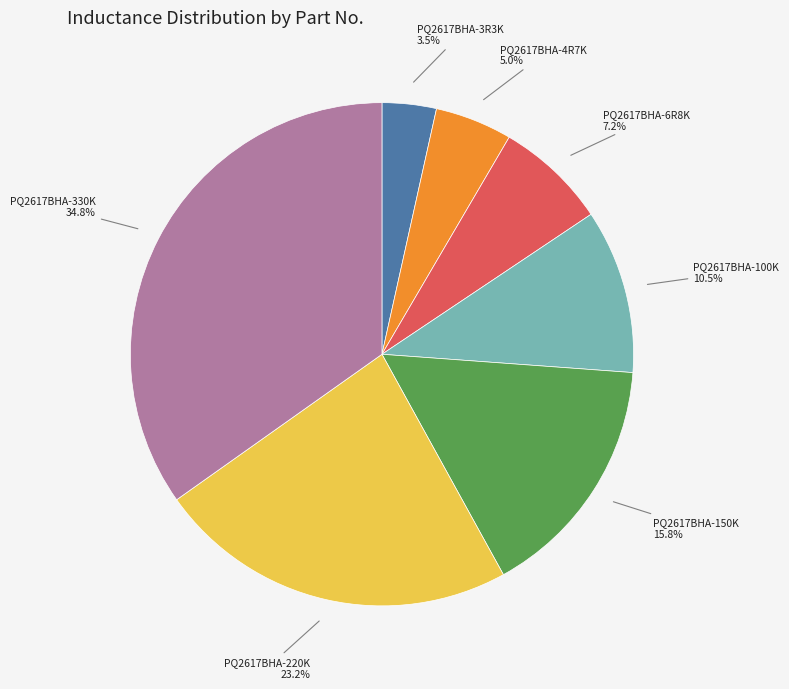

Is there any slice that represents more than half of the pie?

No